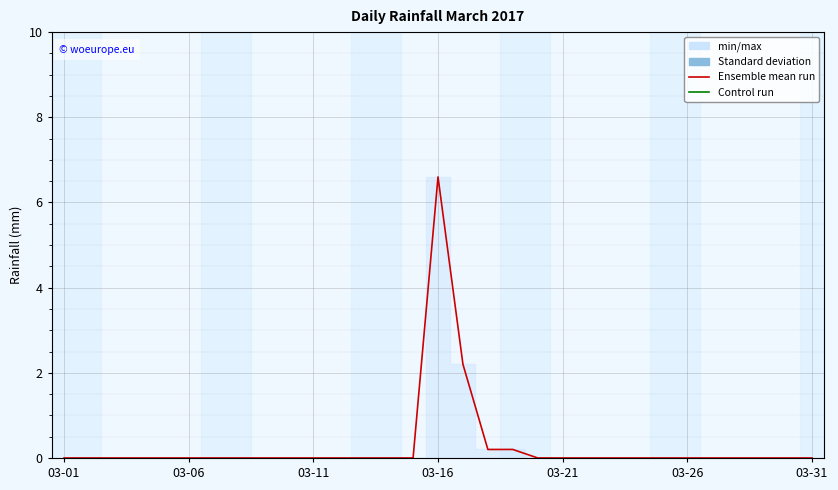

What position from the left is 03-21?

21